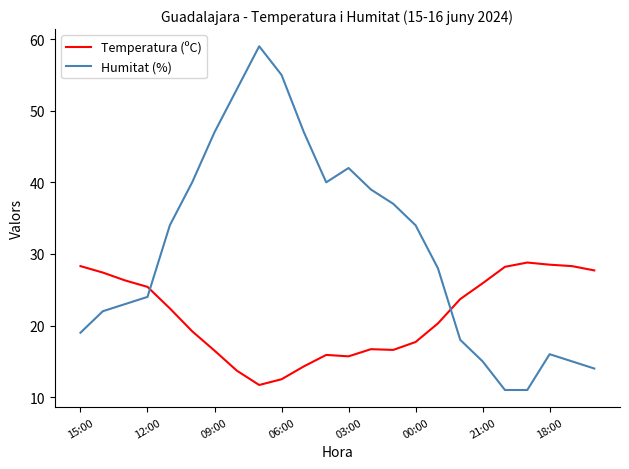

Rank the series by their maximum value, from lowest to highest.

Temperatura (ºC), Humitat (%)